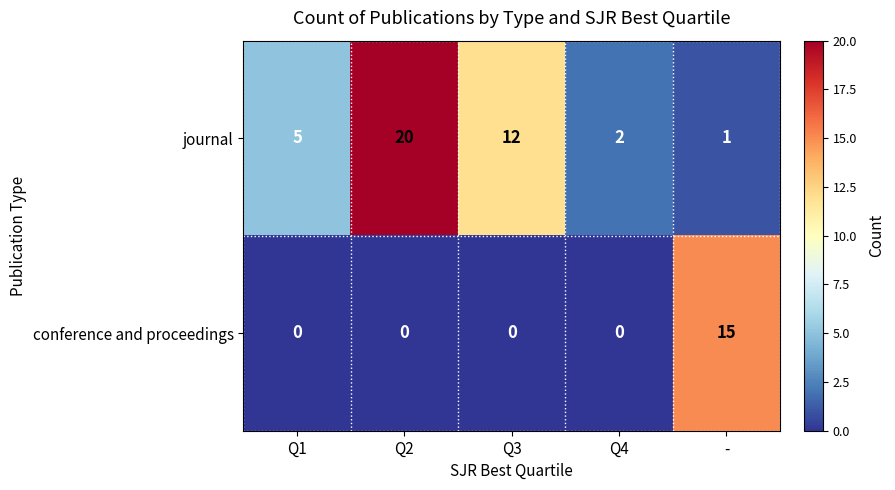

Reading left to right, extract all data points from this chart.

journal: Q1=5	Q2=20	Q3=12	Q4=2	-=1
conference and proceedings: Q1=0	Q2=0	Q3=0	Q4=0	-=15